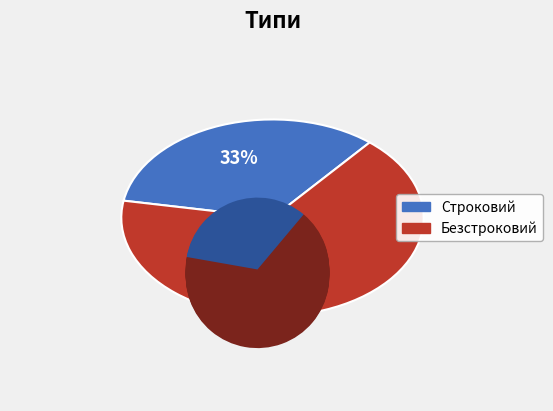

Rank the categories by value from lowest to highest.

Строковий, Безстроковий